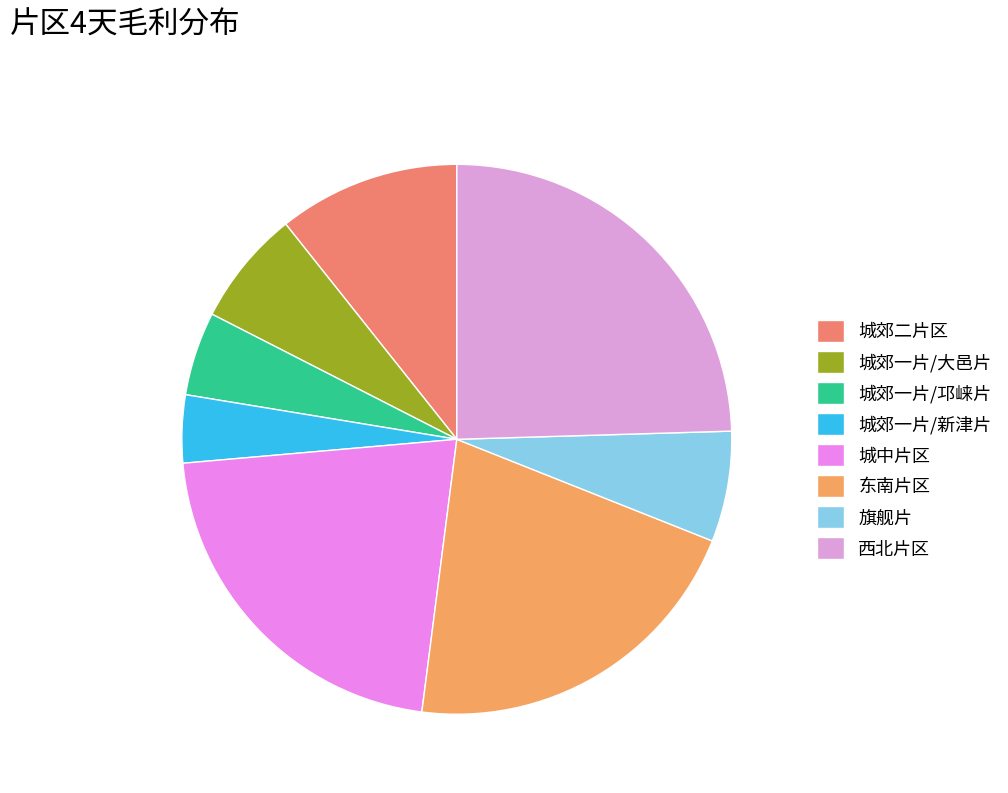

To the nearest percent, what is the difference between the largest and smallest slice percentages?

21%